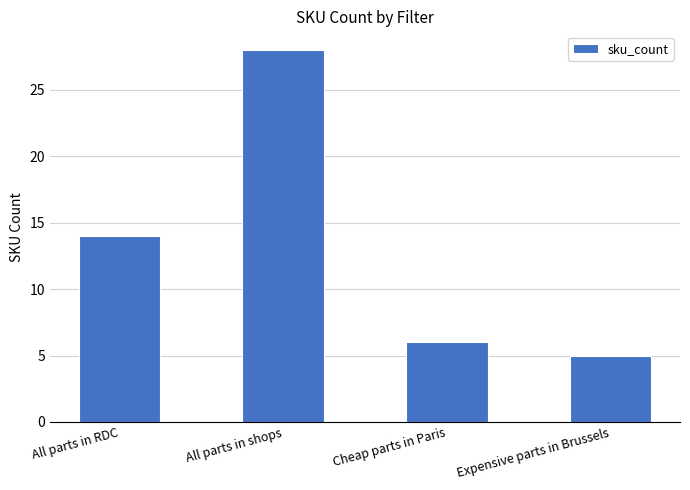

Are the bars horizontal?

No